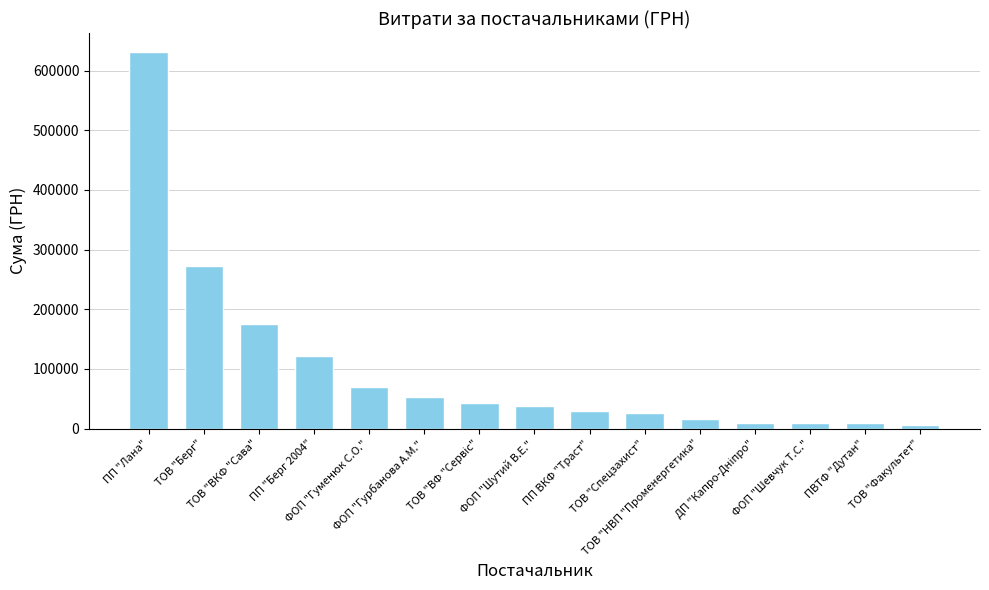

What is the maximum value shown in the chart?

631340.4